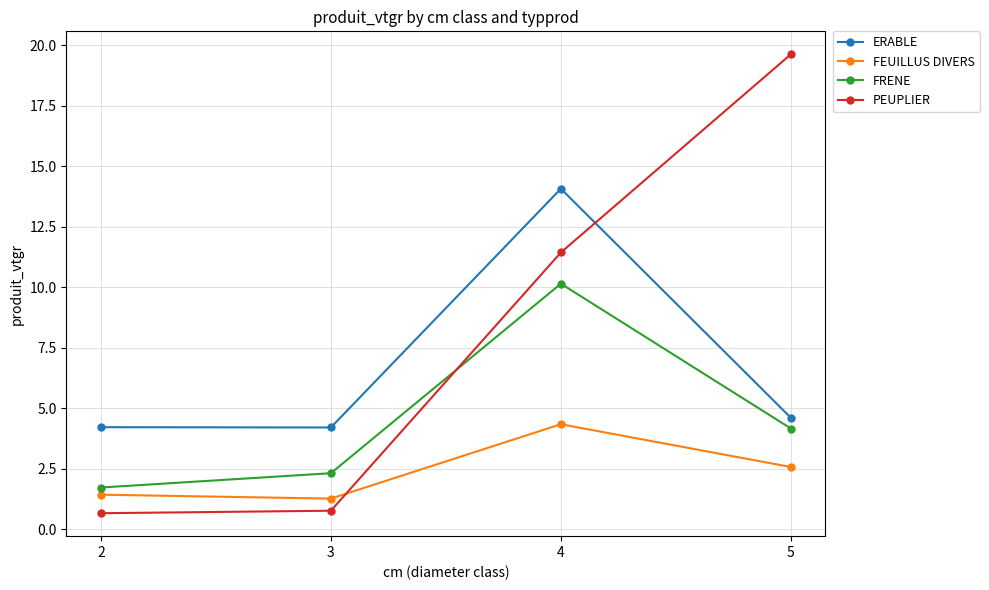

What are all the series names shown in the legend?

ERABLE, FEUILLUS DIVERS, FRENE, PEUPLIER